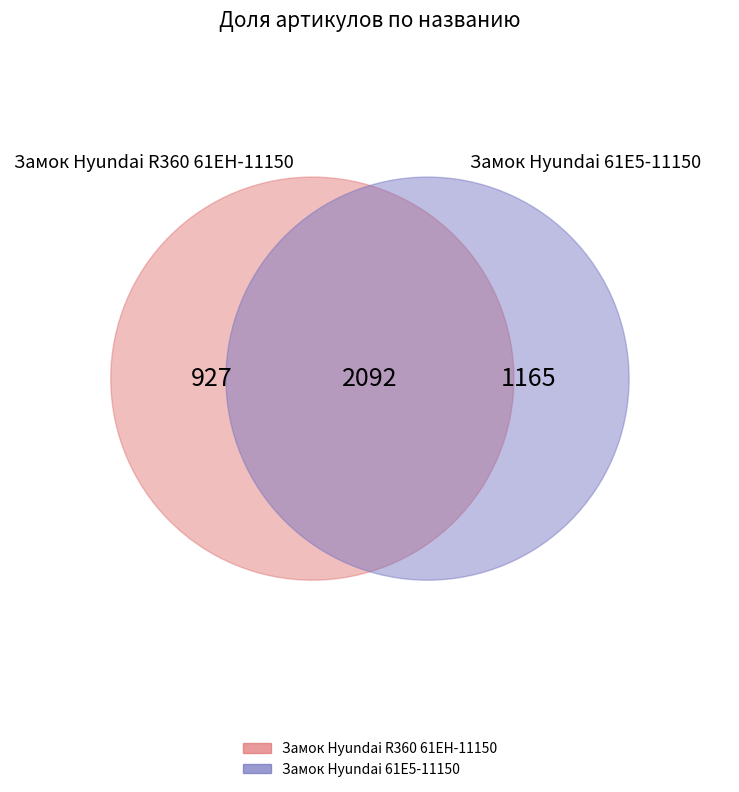

Which category has the smallest portion of the pie?

Замок Hyundai R360 61EH-11150